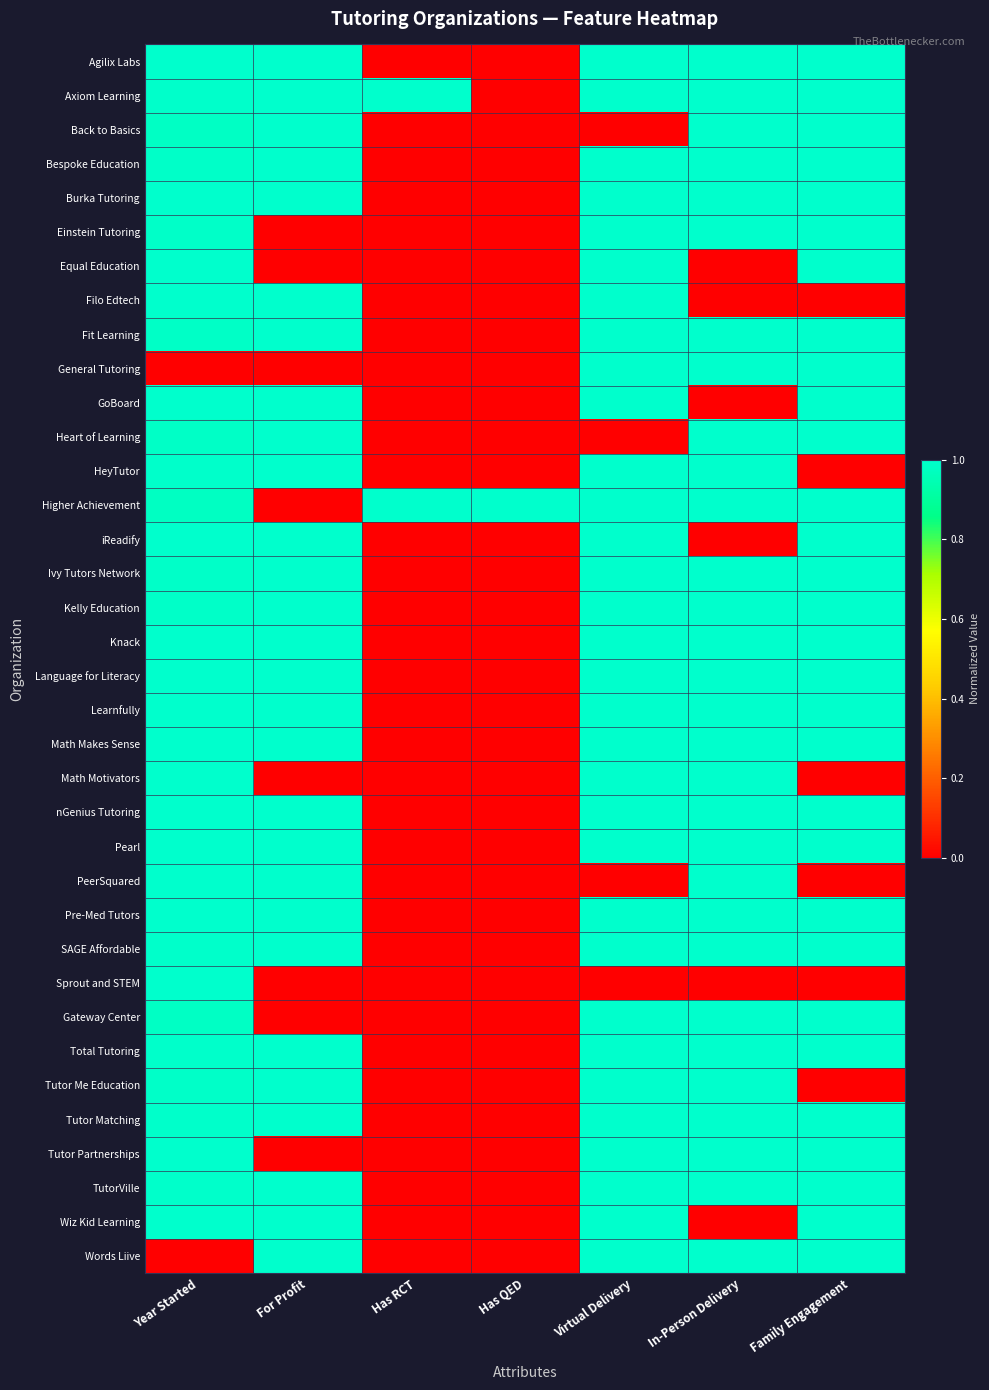

Which has a higher value, Has RCT or In-Person Delivery?

In-Person Delivery